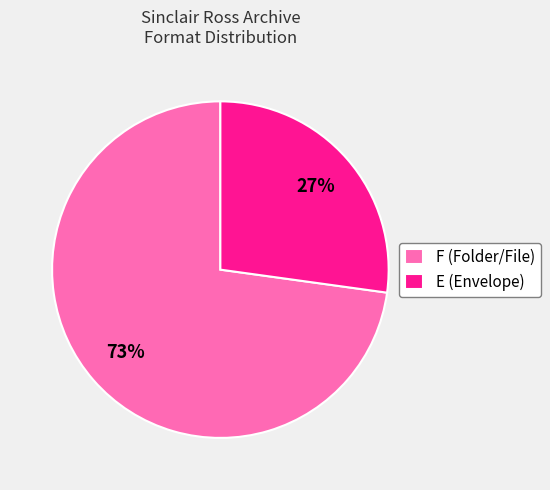

Is it true that F is 60% of the pie?

False